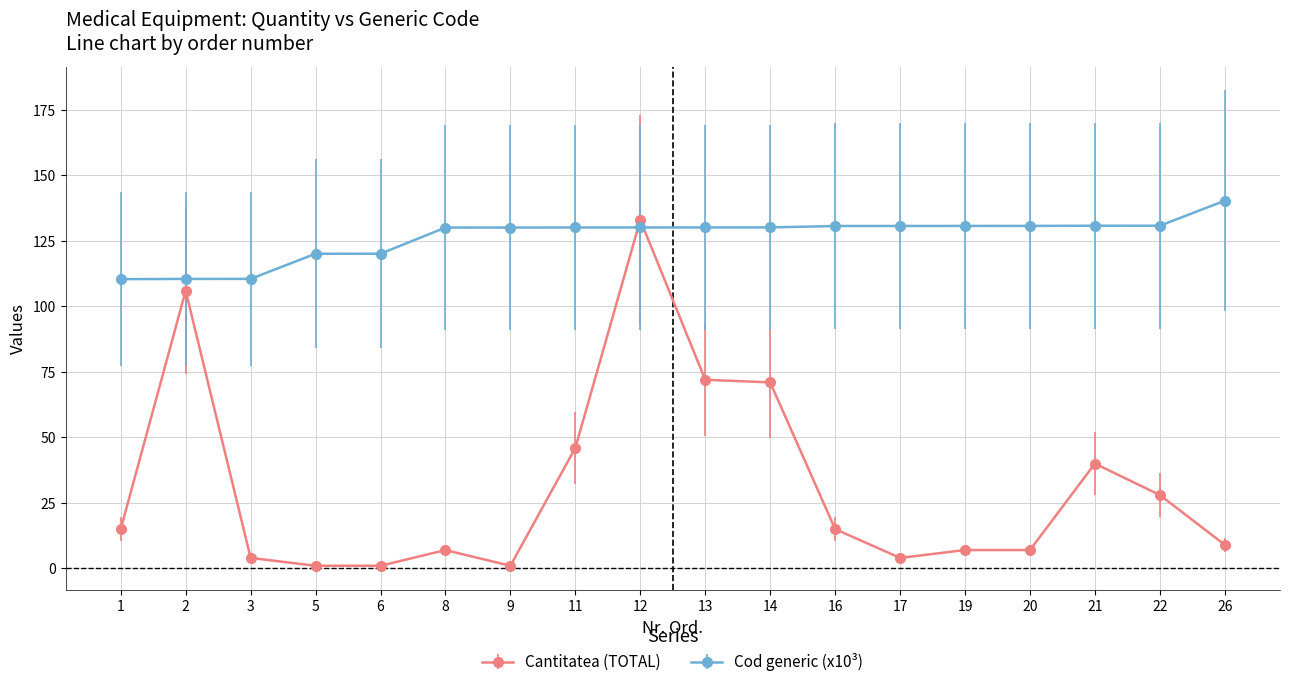

Between which two adjacent categories do Cod generic (x10³) and Cantitatea (TOTAL) first intersect?

11 and 12